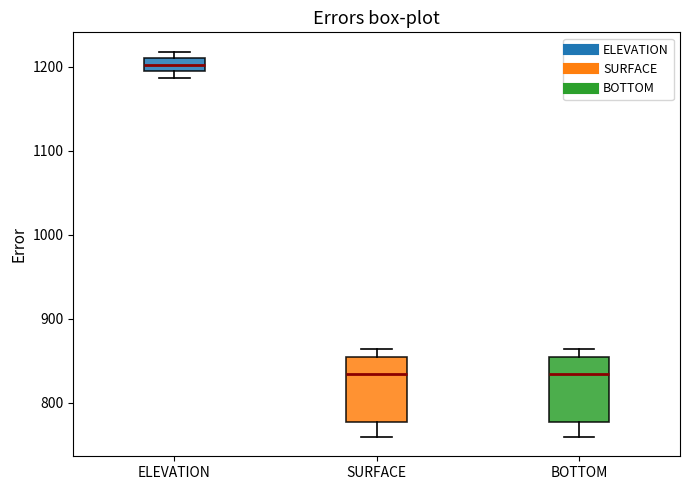

Where is the upper edge of the box for ELEVATION on the y-axis? The values are not printed on the chart, so give them approximately, as read against the axis.

1210